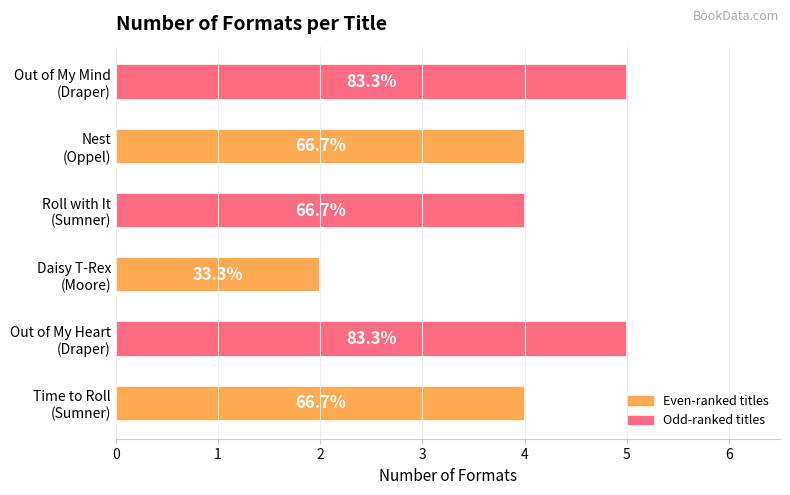

How many bars are there in total?

6